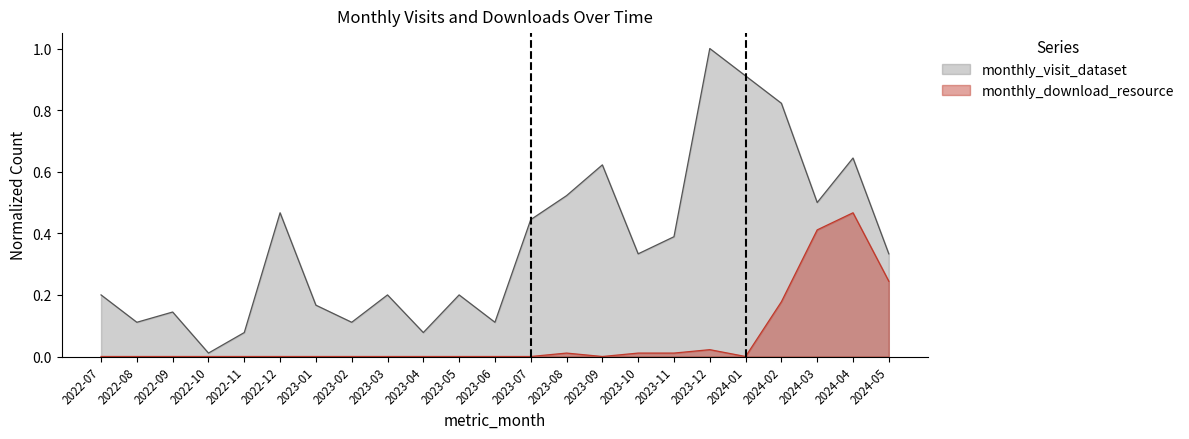

True or false: monthly_visit_dataset and monthly_download_resource intersect in this chart.

False